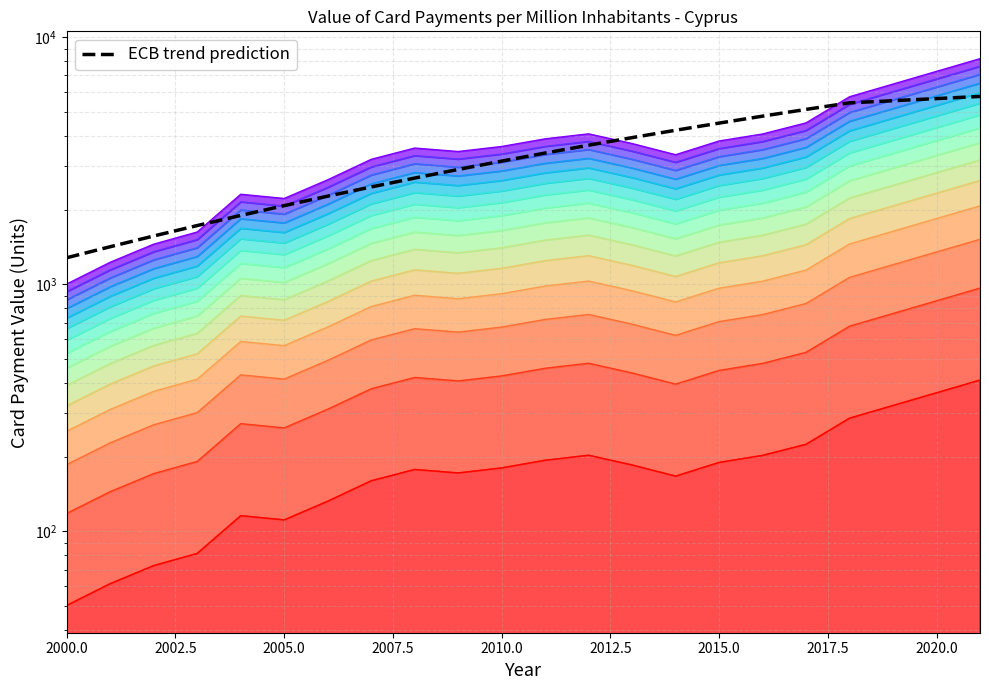

Count the number of values greater than 3151.

10